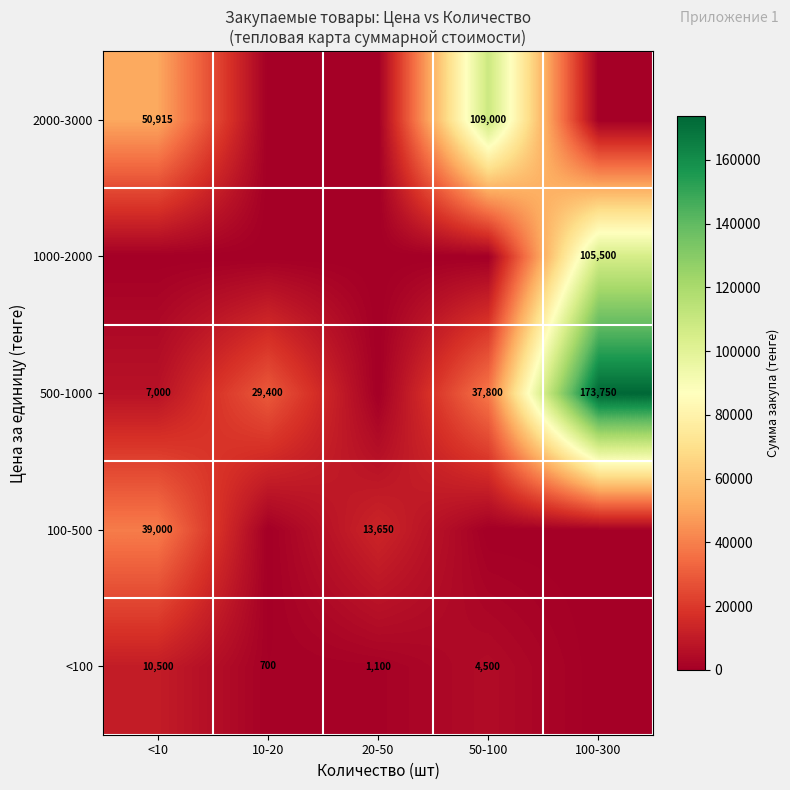

The <100 series shows 700 at 10-20. True or false?

True